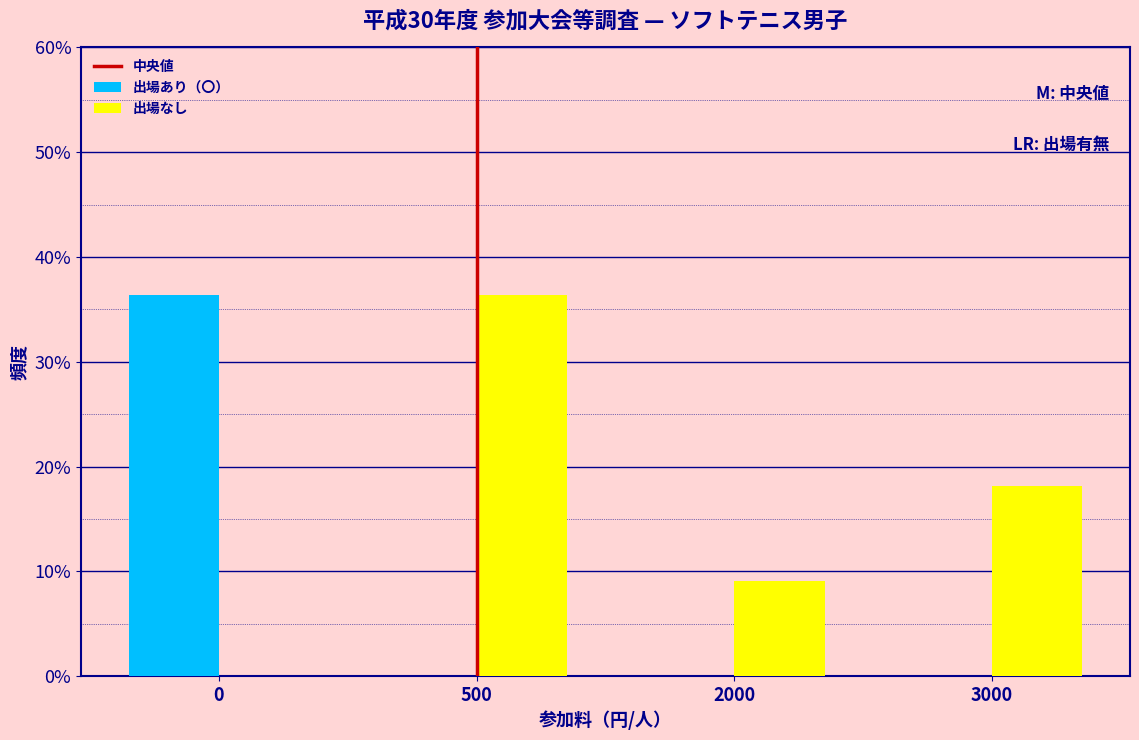

Reading left to right, list all the values displayed in this chart.

出場あり（〇）: 0=36.4	500=0.0	2000=0.0	3000=0.0
出場なし: 0=0.0	500=36.4	2000=9.1	3000=18.2